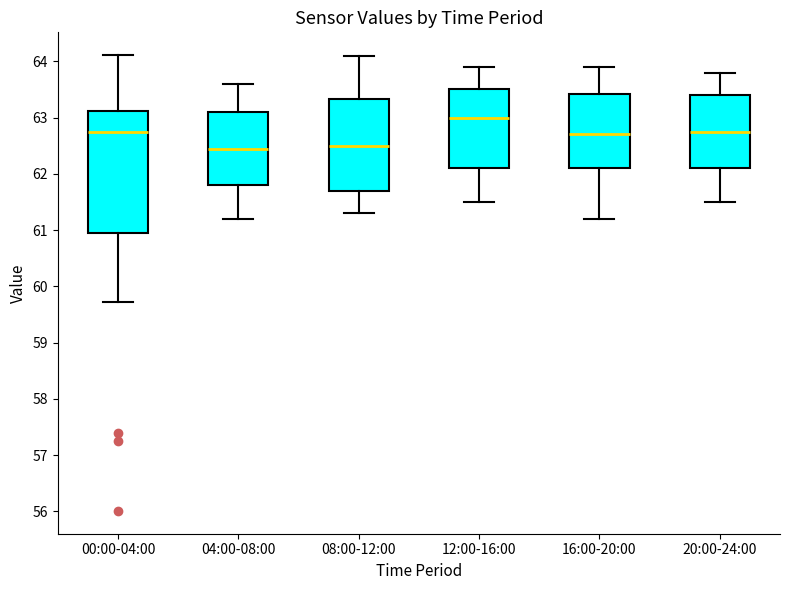

Reading left to right, read every box against the y-axis: the position of its median line, the range the box covers, and the ends of its whiskers. The values are not printed on the chart, so give them approximately, as read against the axis.

00:00-04:00: median 62.8, box 61.0 to 63.1, whiskers 59.7 to 64.1
04:00-08:00: median 62.5, box 61.8 to 63.1, whiskers 61.2 to 63.6
08:00-12:00: median 62.5, box 61.7 to 63.3, whiskers 61.3 to 64.1
12:00-16:00: median 63.0, box 62.1 to 63.5, whiskers 61.5 to 63.9
16:00-20:00: median 62.7, box 62.1 to 63.4, whiskers 61.2 to 63.9
20:00-24:00: median 62.8, box 62.1 to 63.4, whiskers 61.5 to 63.8